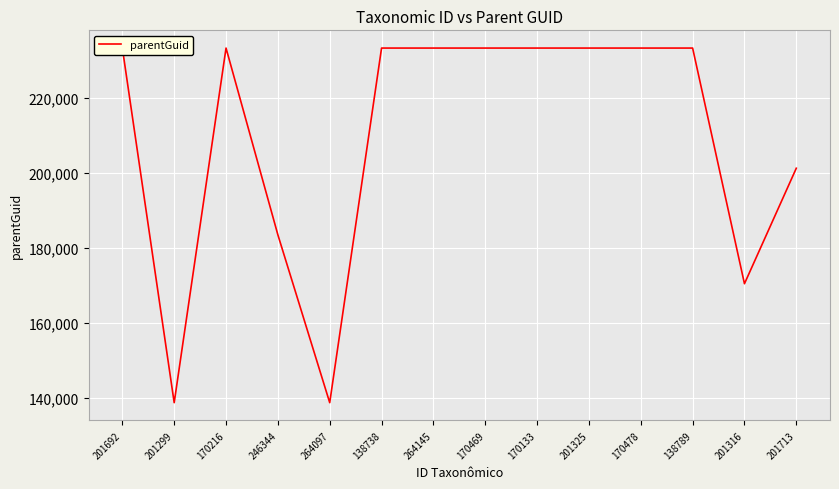

Reading left to right, list all the values displayed in this chart.

233297	138786	233297	183514	138786	233297	233297	233297	233297	233297	233297	233297	170492	201269